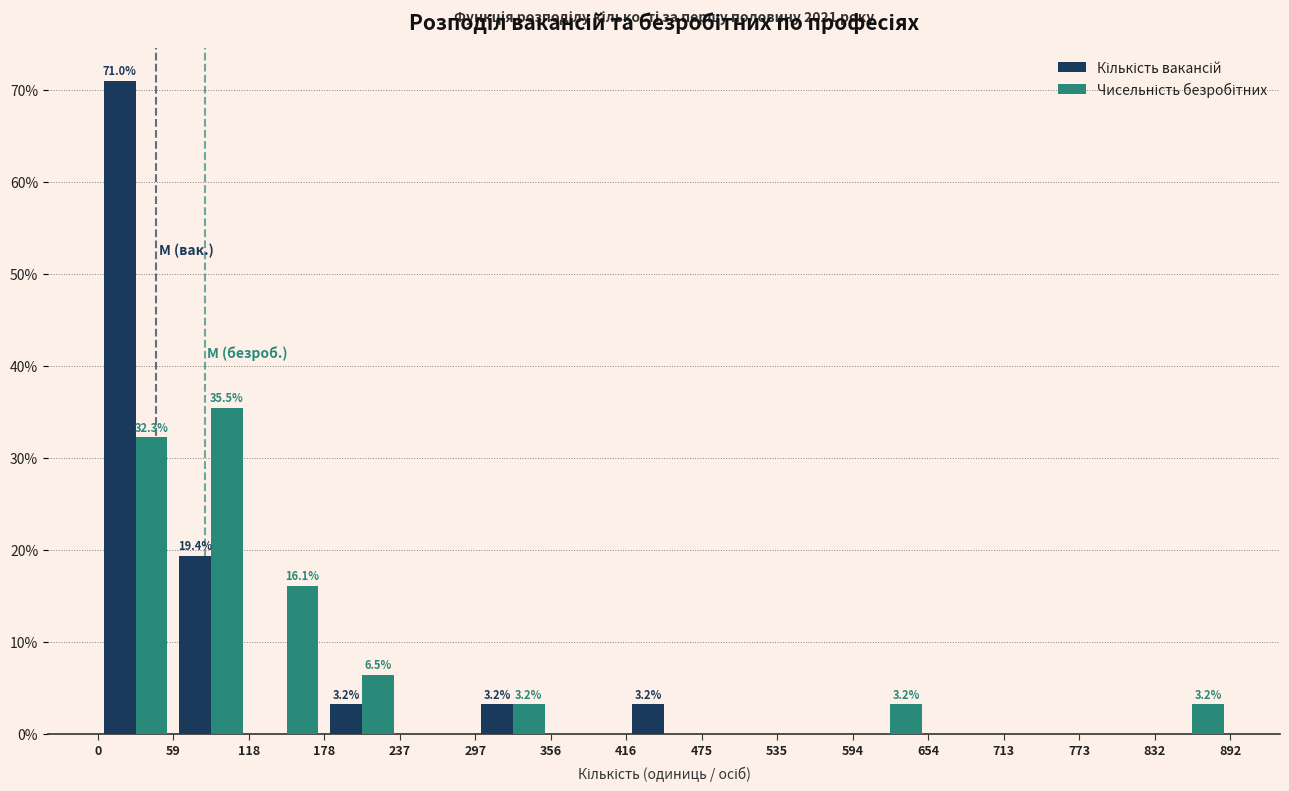

In the Чисельність безробітних series, which range on the x-axis has the tallest bar?

59 to 118